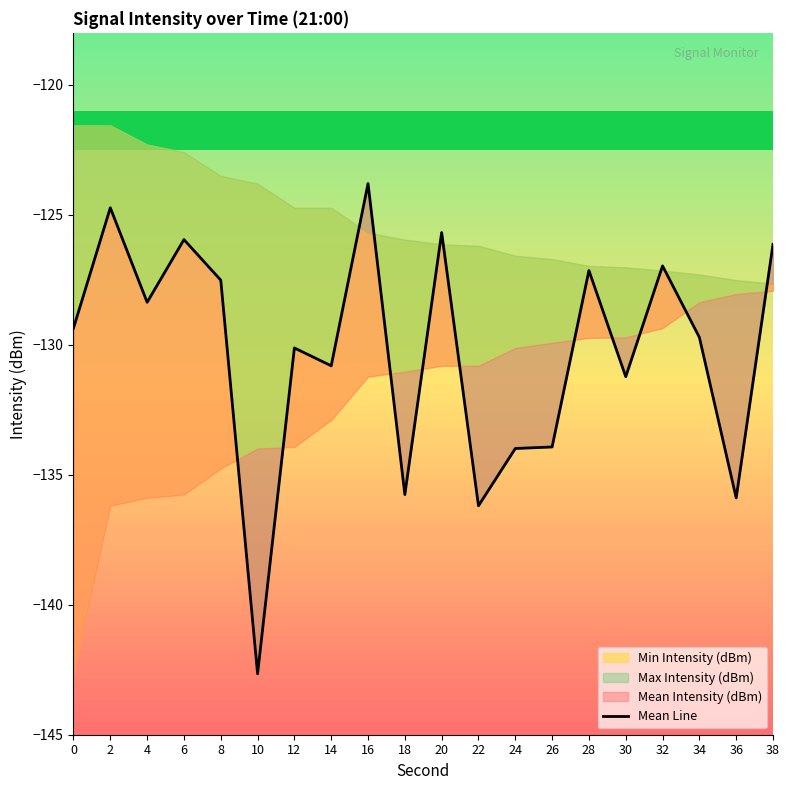

Reading left to right, transcribe all the data shown in this chart.

0=-129.4	2=-124.7	4=-128.4	6=-126.0	8=-127.5	10=-142.7	12=-130.1	14=-130.8	16=-123.8	18=-135.8	20=-125.7	22=-136.2	24=-134.0	26=-133.9	28=-127.1	30=-131.2	32=-127.0	34=-129.7	36=-135.9	38=-126.1